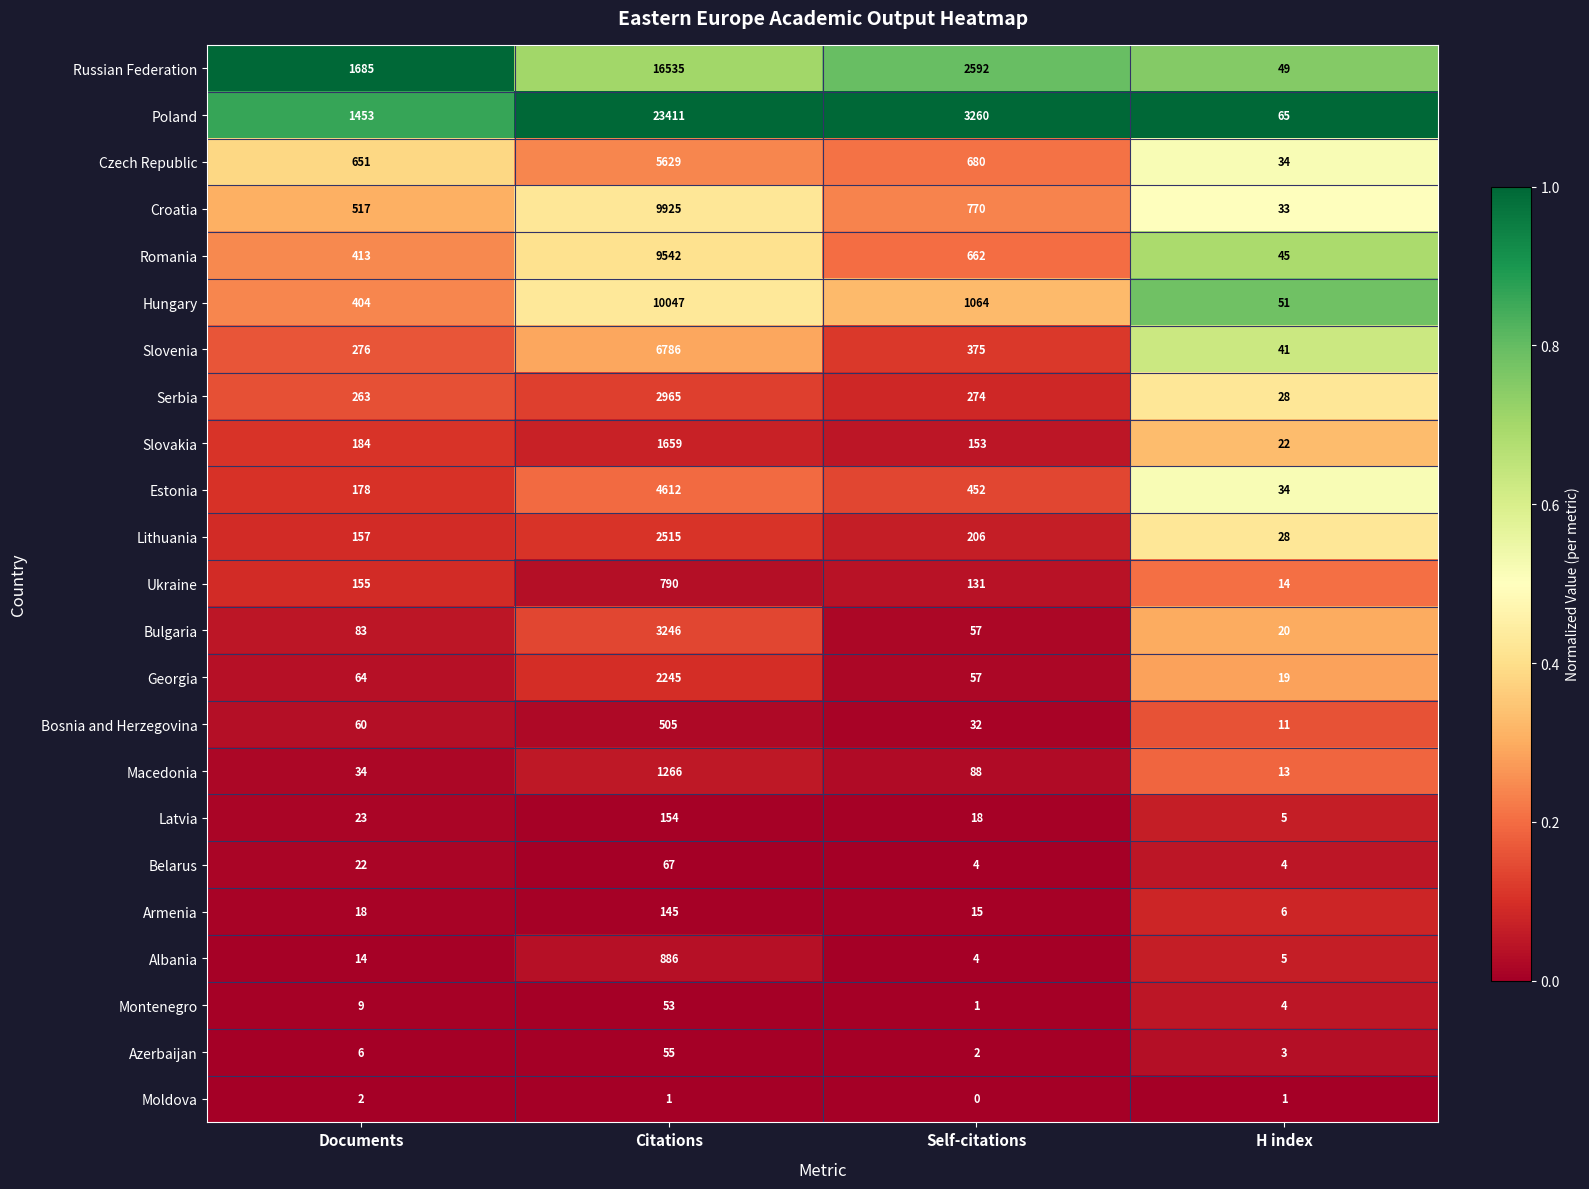

What is the sum of the Macedonia values at H index and Self-citations?

101